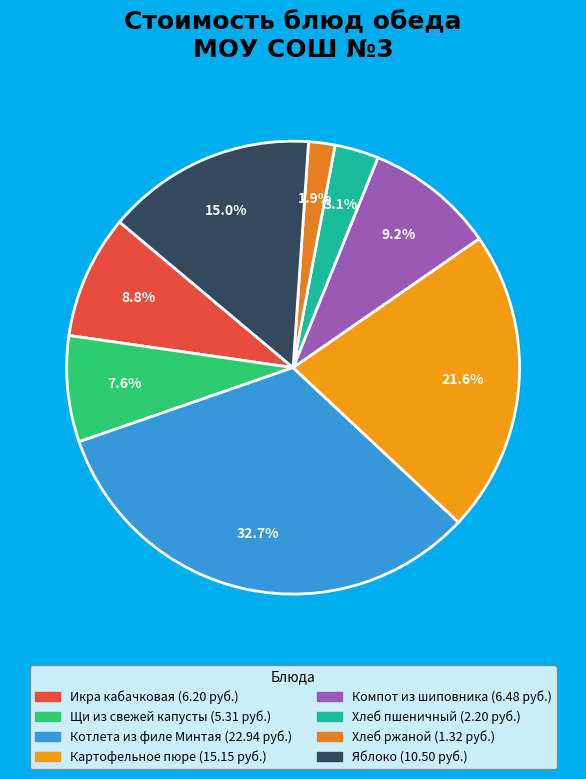

What percentage do Хлеб пшеничный and Щи из свежей капусты together represent?

10.7%